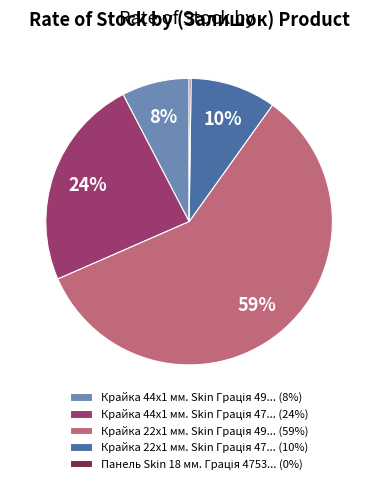

Is there a majority slice in this chart?

Yes